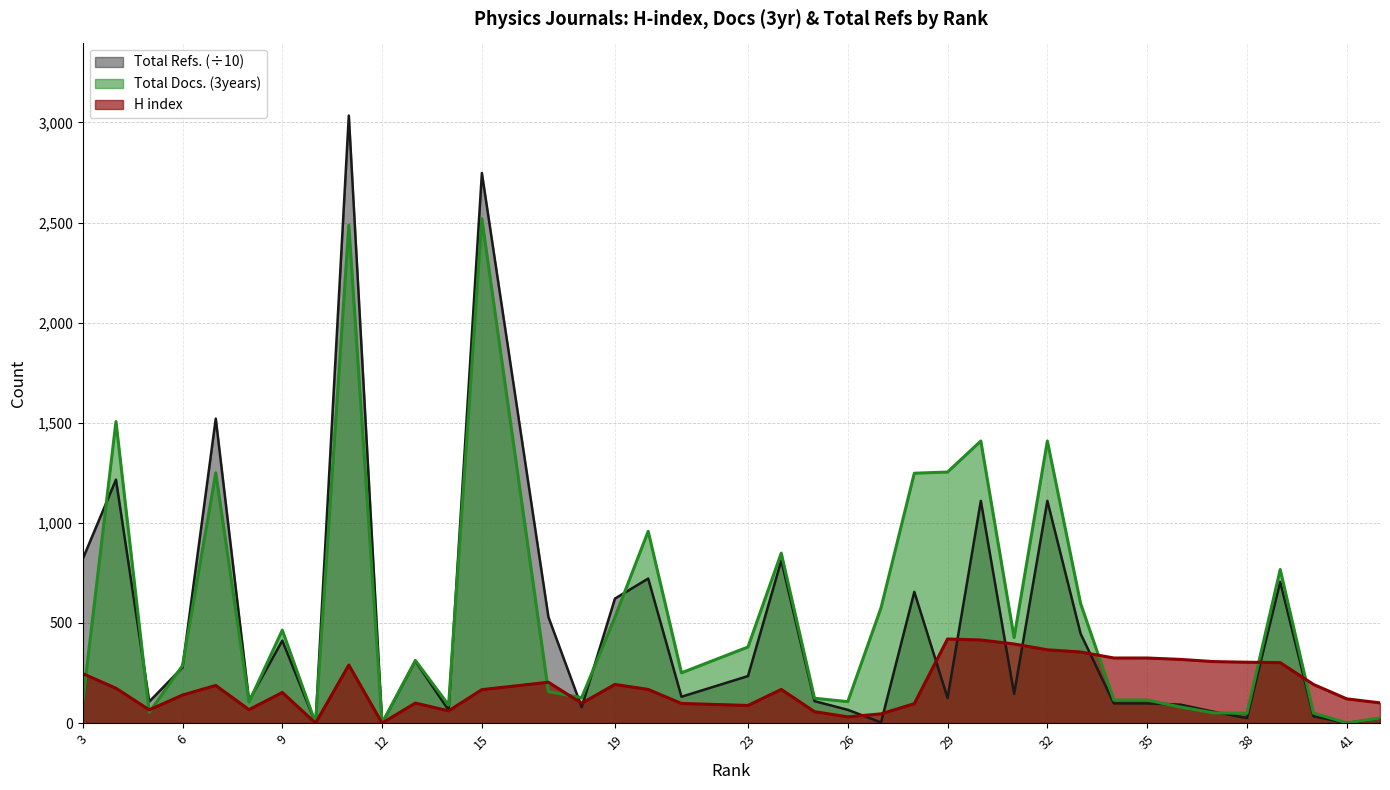

Which series ends up on top after the final intersection of H index and Total Refs.?

H index